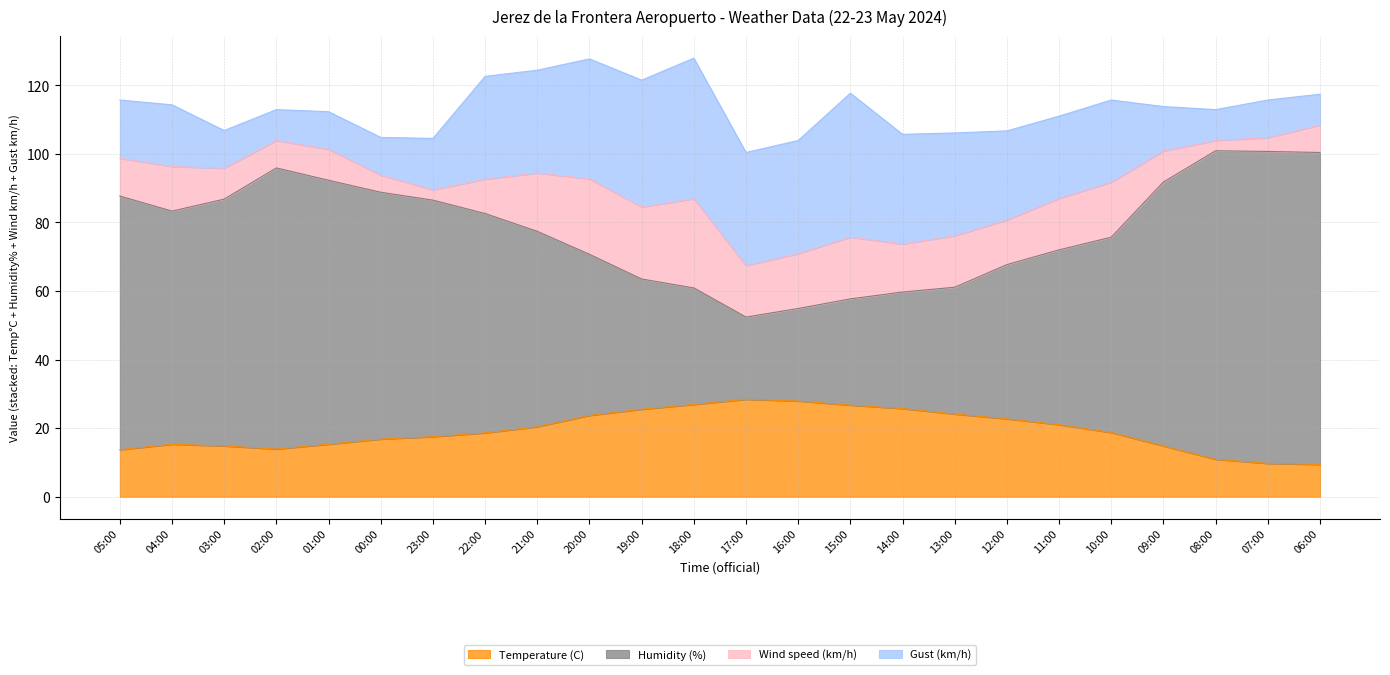

True or false: Temperature (C) and Humidity (%) intersect in this chart.

False